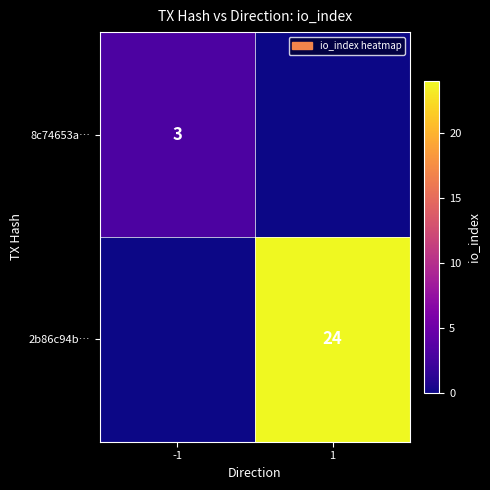

True or false: 8c74653a… has a value of 5 at -1.

False